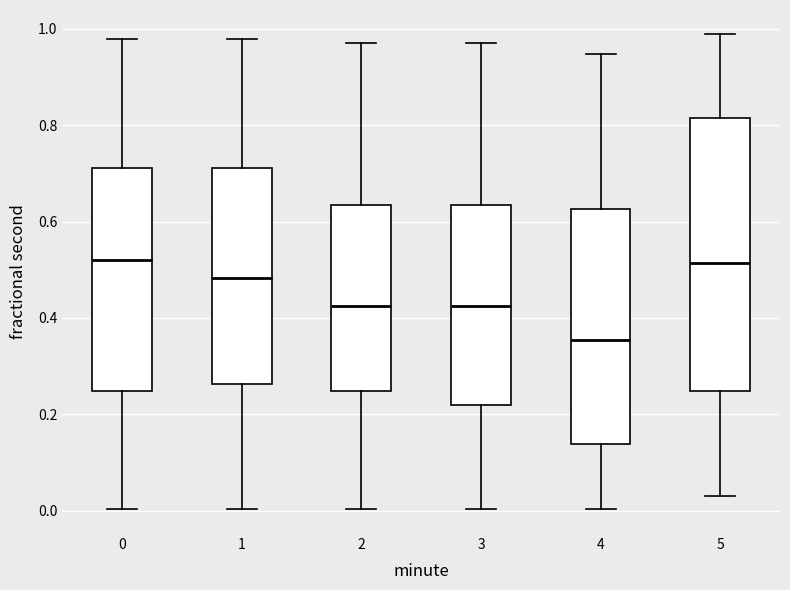

Where does the upper whisker of the box at x = 0 end on the y-axis? The values are not printed on the chart, so give them approximately, as read against the axis.

0.98